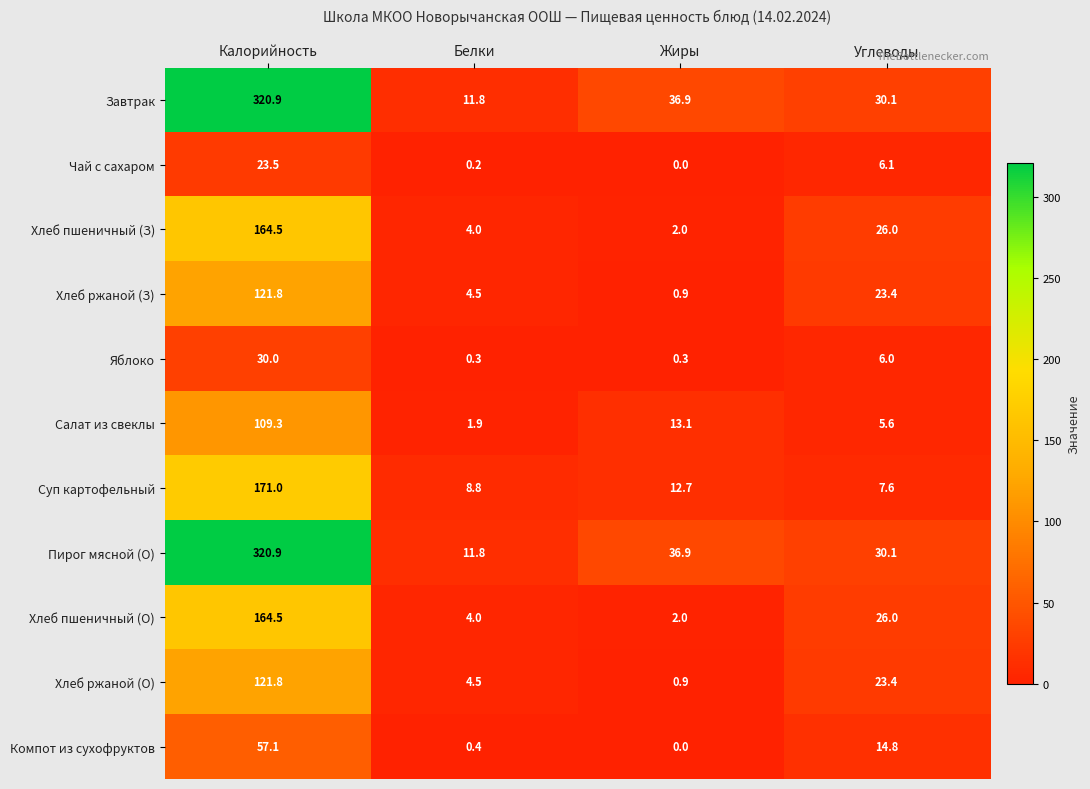

Where does the Хлеб ржаной (З) series first go above 23?

Калорийность